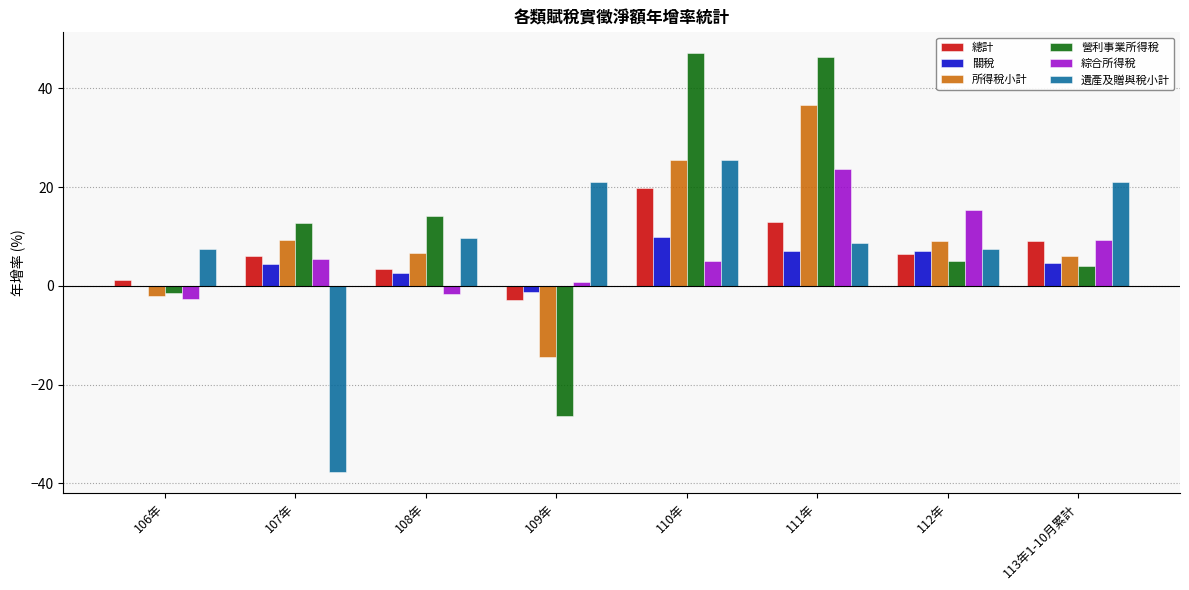

At which label does 總計 reach its peak?

110年